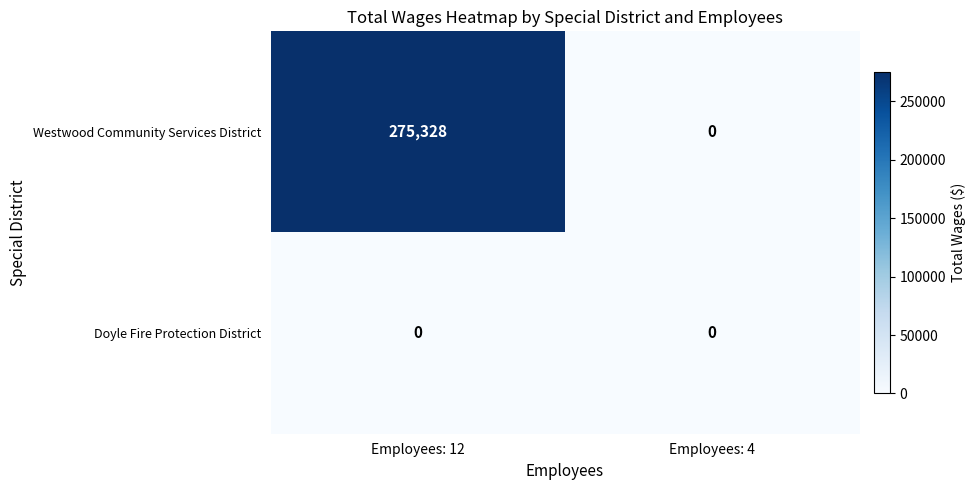

The Doyle Fire Protection District series shows 0 at Employees: 12. True or false?

True